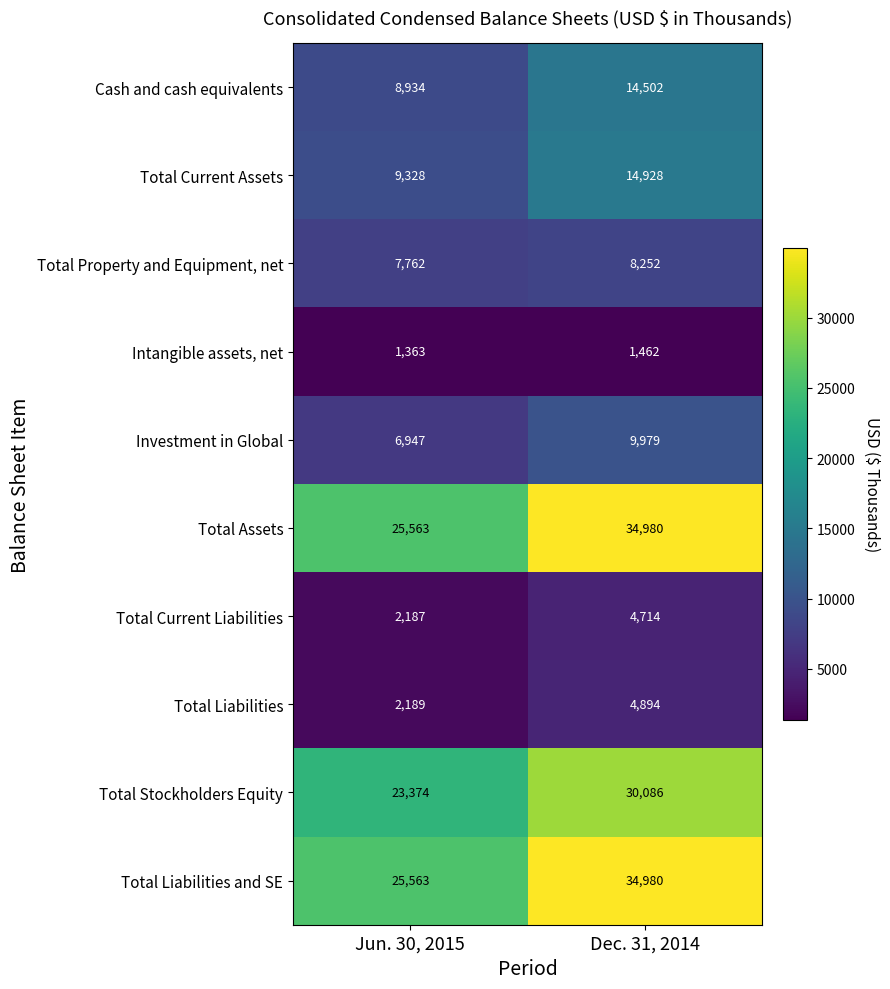

Where is Total Liabilities and SE nearest to the value 30271?

Jun. 30, 2015